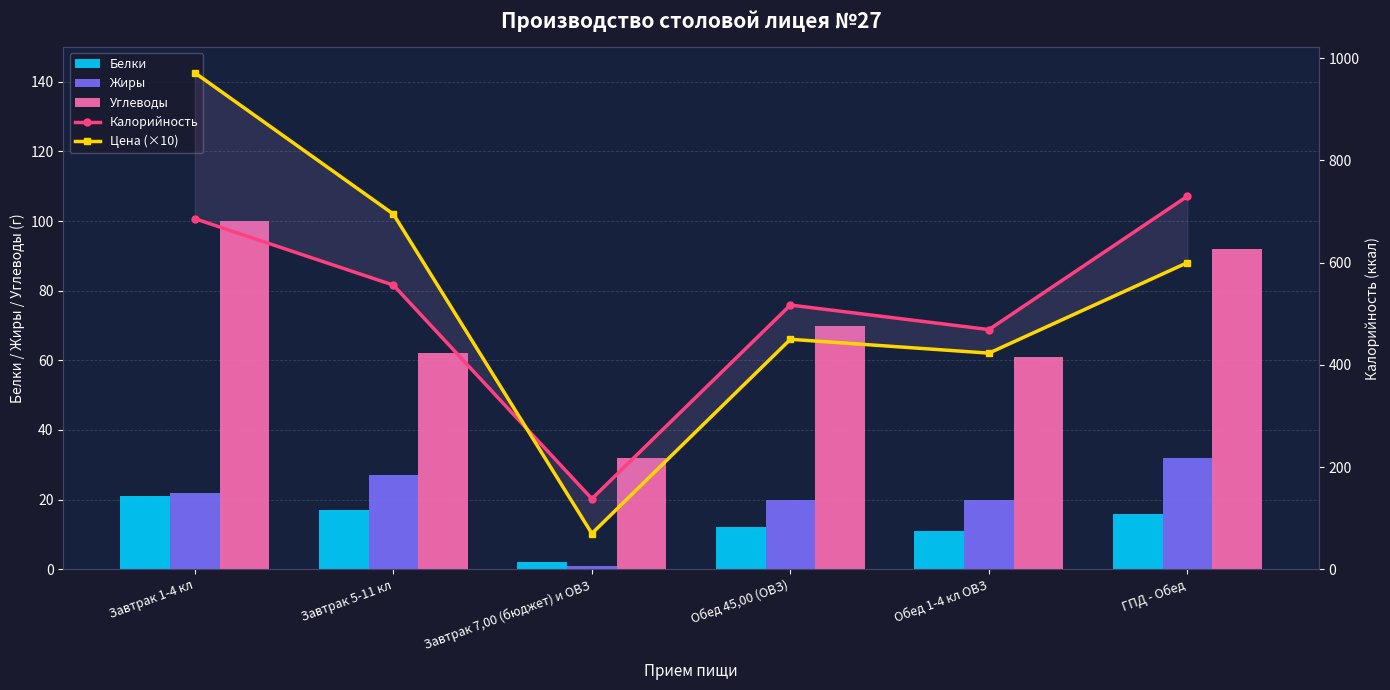

The Жиры series shows 47.1 at ГПД - Обед. True or false?

False